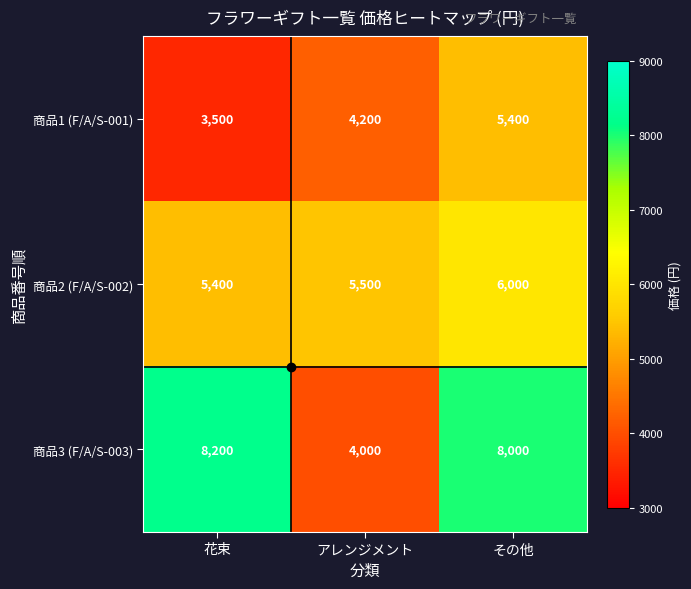

How many 商品2 (F/A/S-002) values are between 5400 and 6000?

3